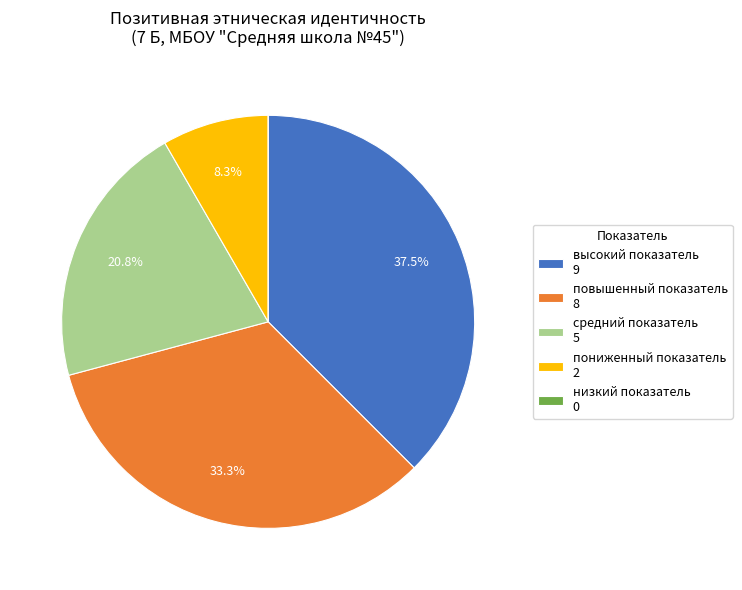

Is there a majority slice in this chart?

No